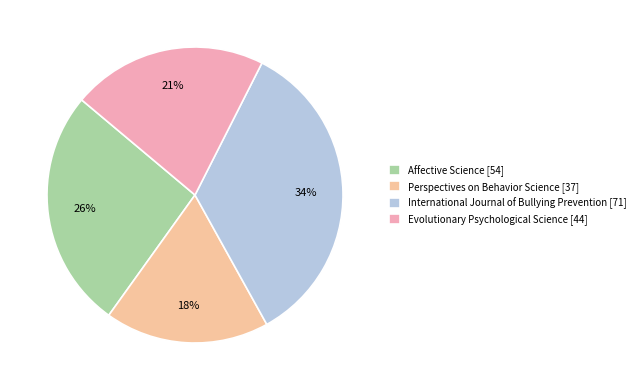

Does any single category account for the majority?

No